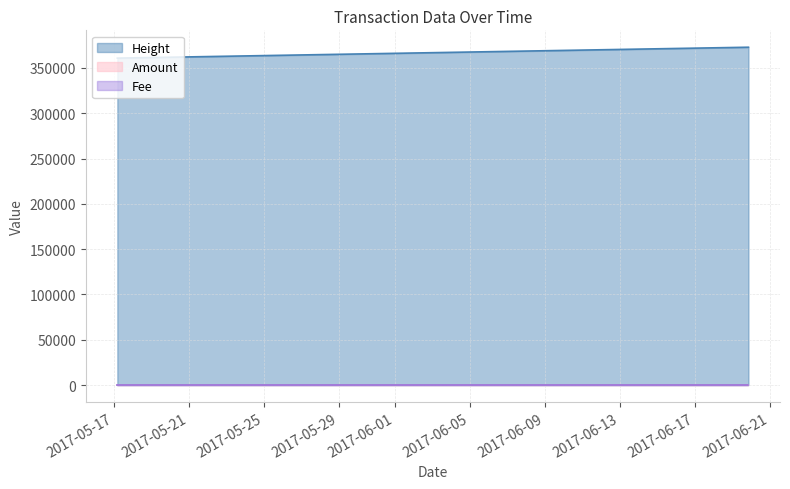

What is the greatest value displayed?

372868